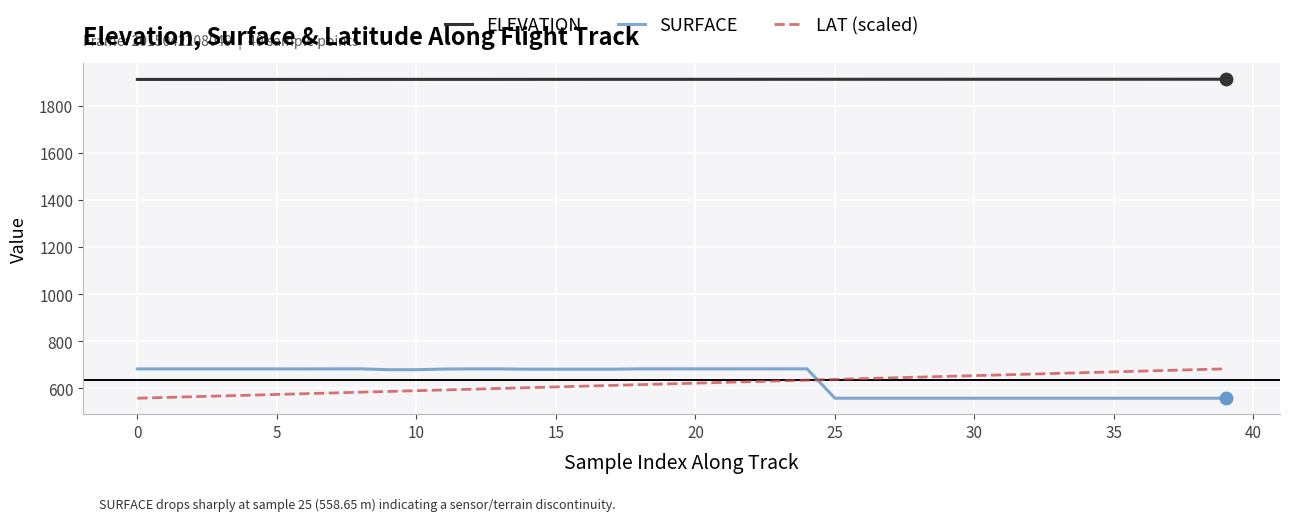

Which series has the largest total across all categories?

ELEVATION